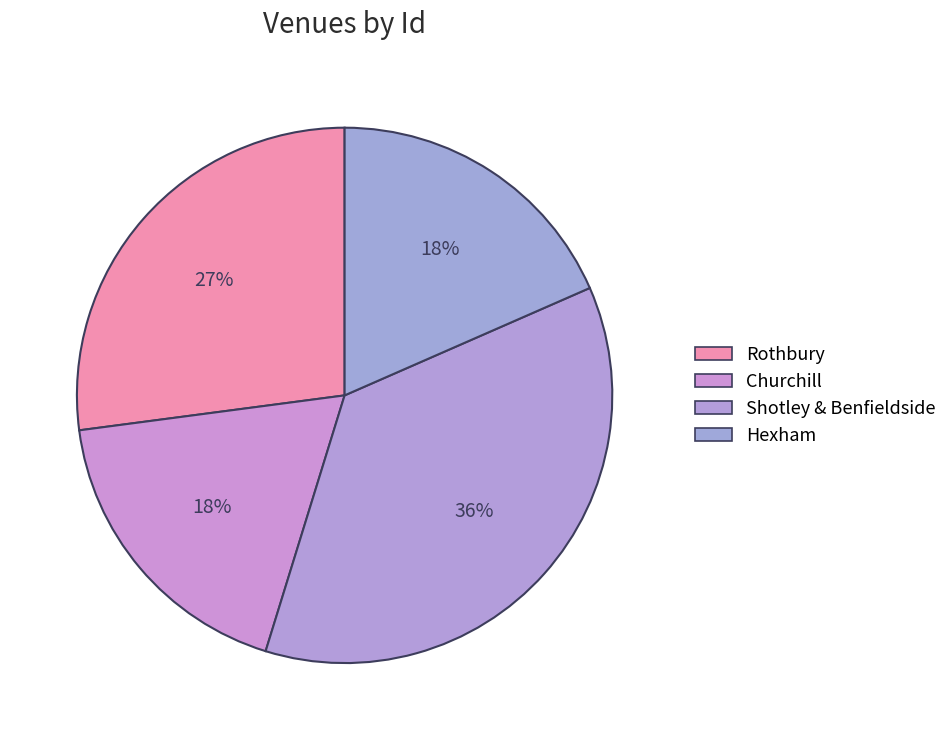

Which category has the smallest portion of the pie?

Churchill